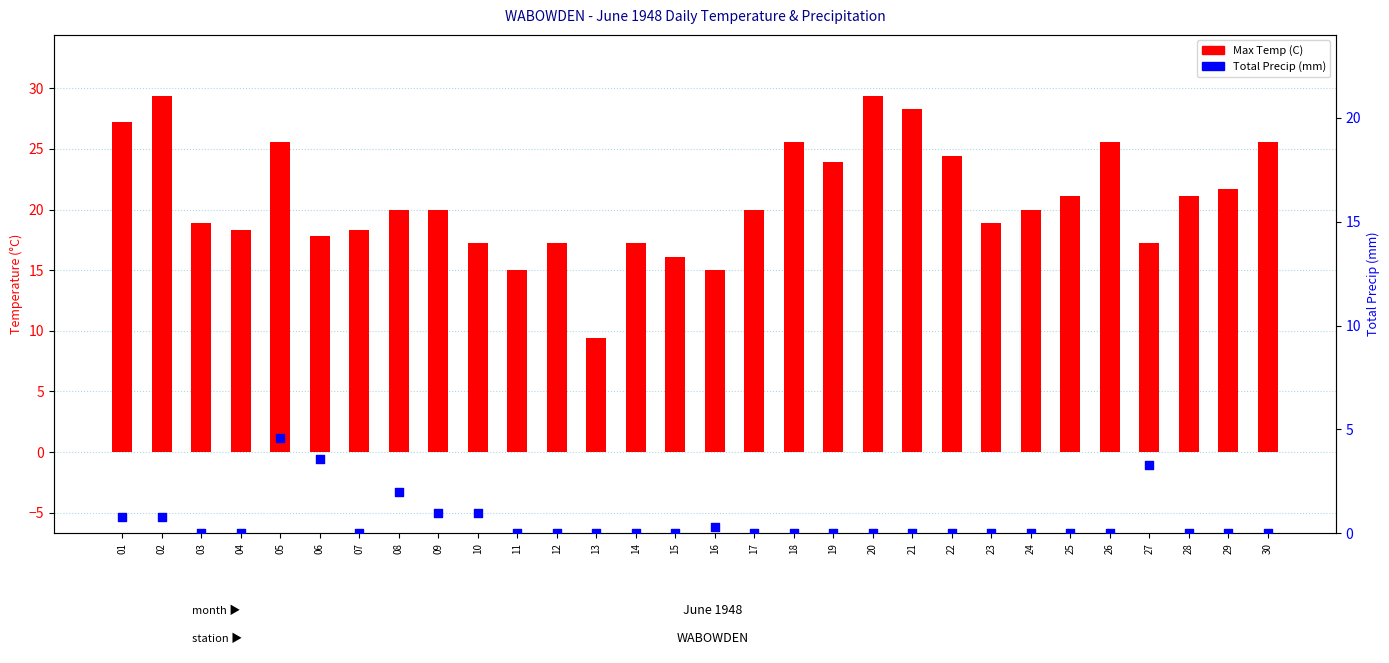

What is the total value across all series at 29?

21.7